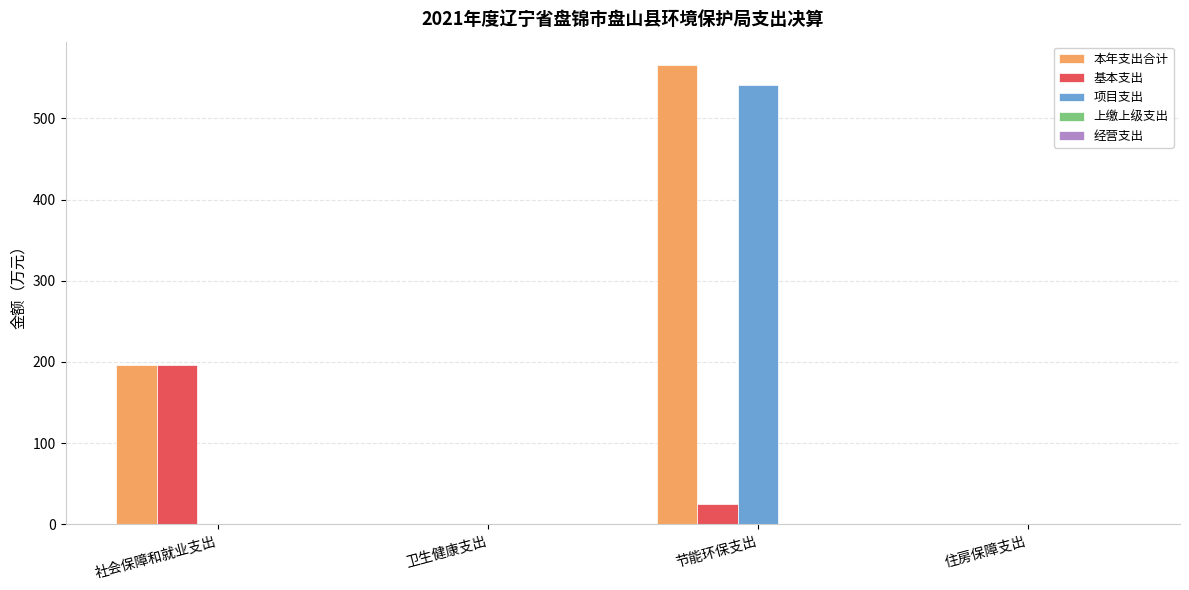

Which series has the largest total across all categories?

本年支出合计